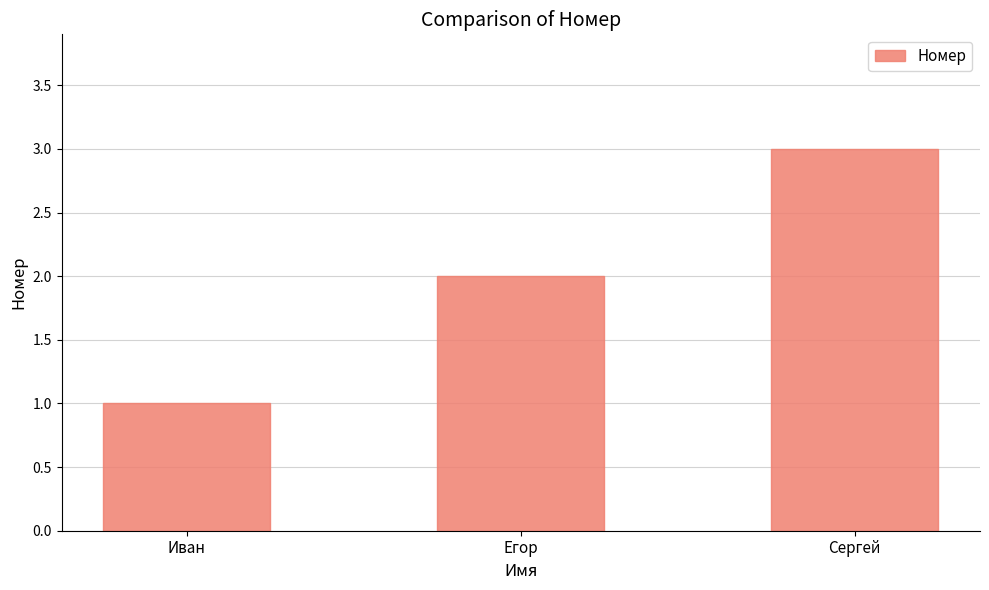

What is the difference between the maximum and minimum values?

2